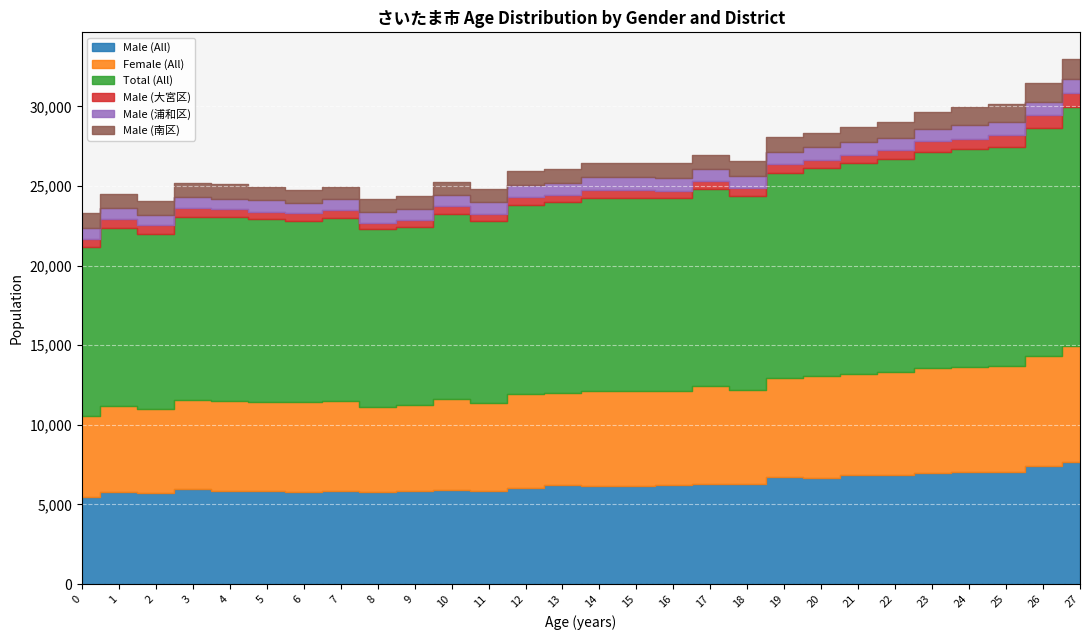

Which series has the largest range (max minus min)?

Total (All)